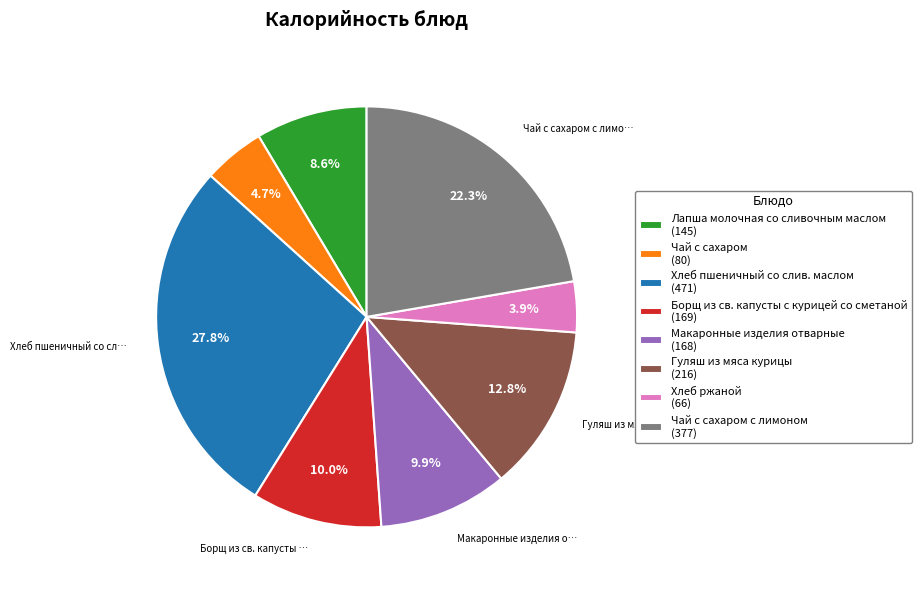

What is the ratio of the value at Гуляш из мяса курицы (216) to the value at Макаронные изделия отварные (168)?

1.3